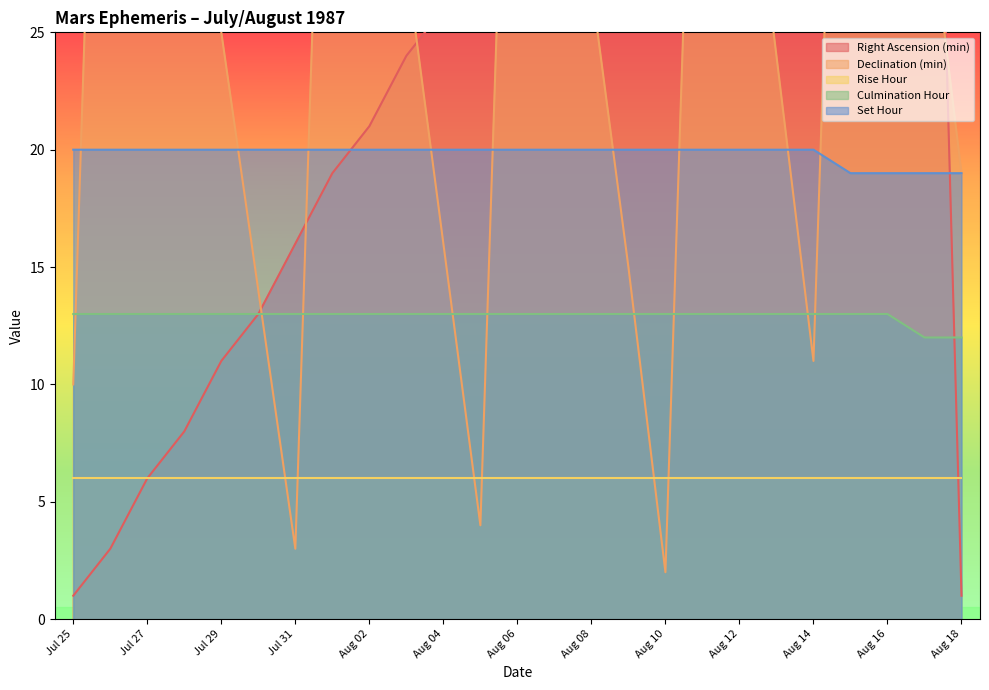

What is the sum of the Culmination Hour values at Jul 25 and Aug 16?

26